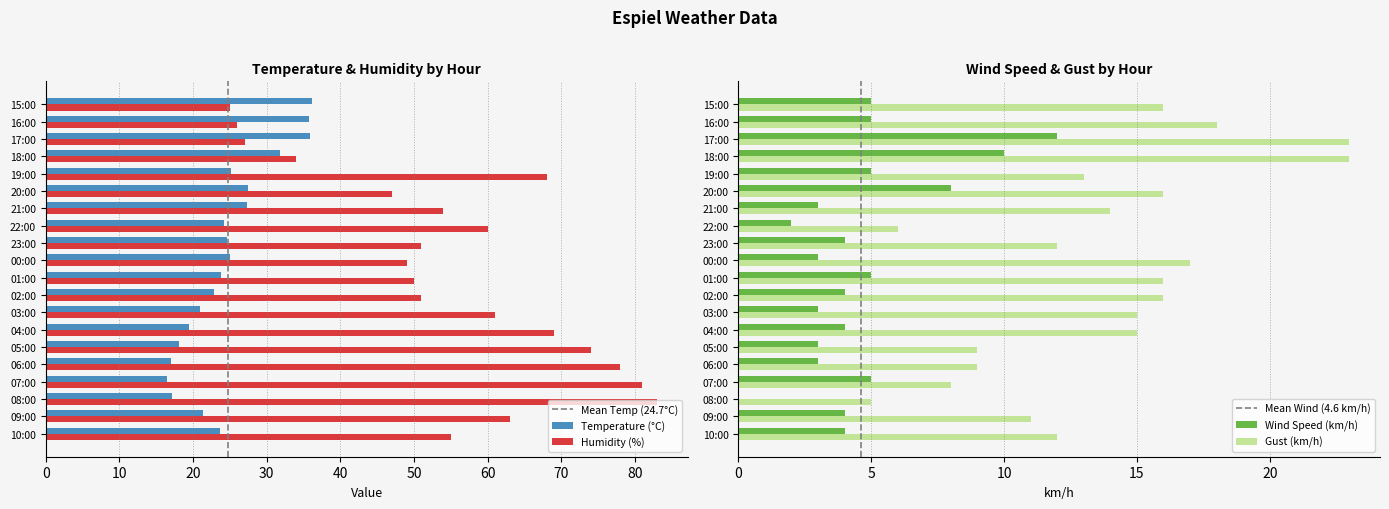

What is the sum of the Humidity (%) values at 15:00 and 21:00?

79.0